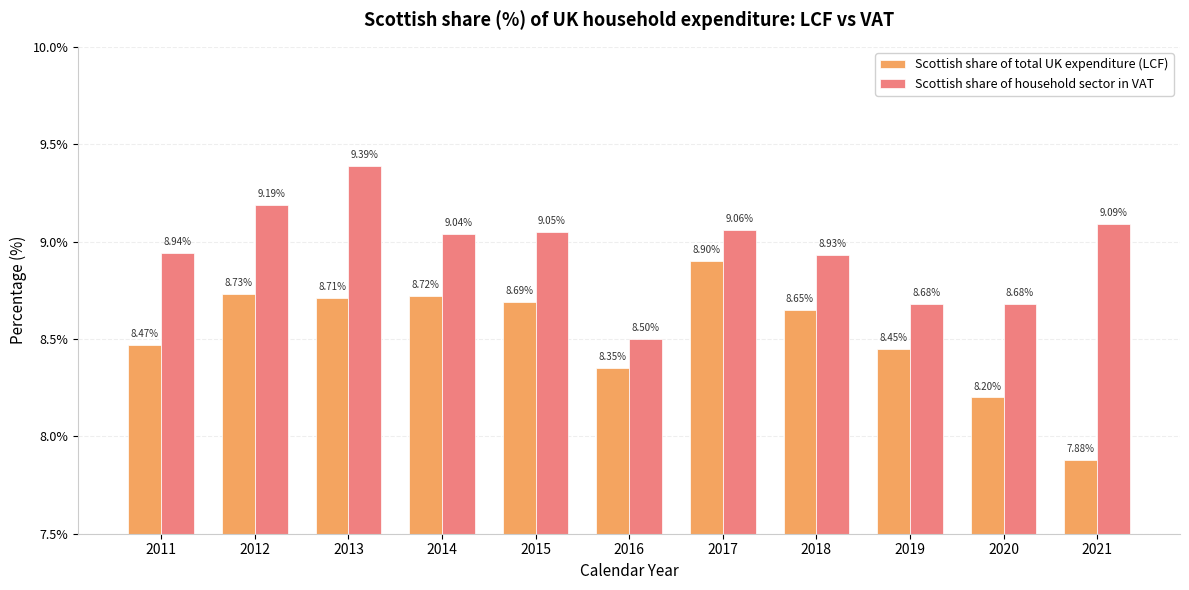

At which category is the sum across all series the highest?

2013